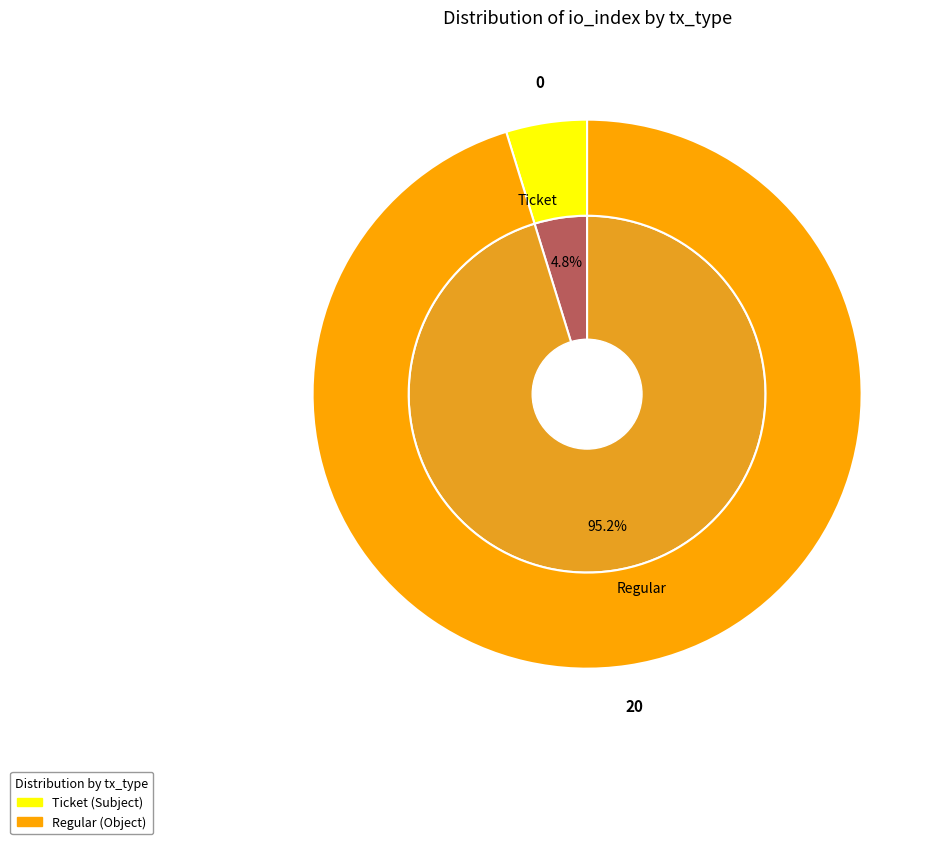

What is the largest slice in the pie chart?

Regular